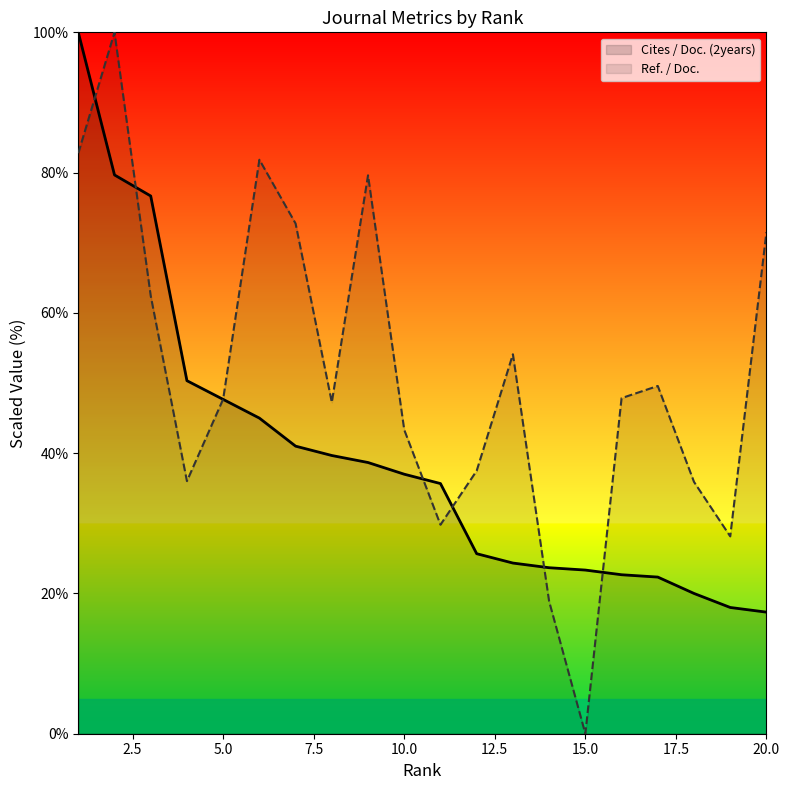

At which label is Cites / Doc. (2years) closest to 58?

4